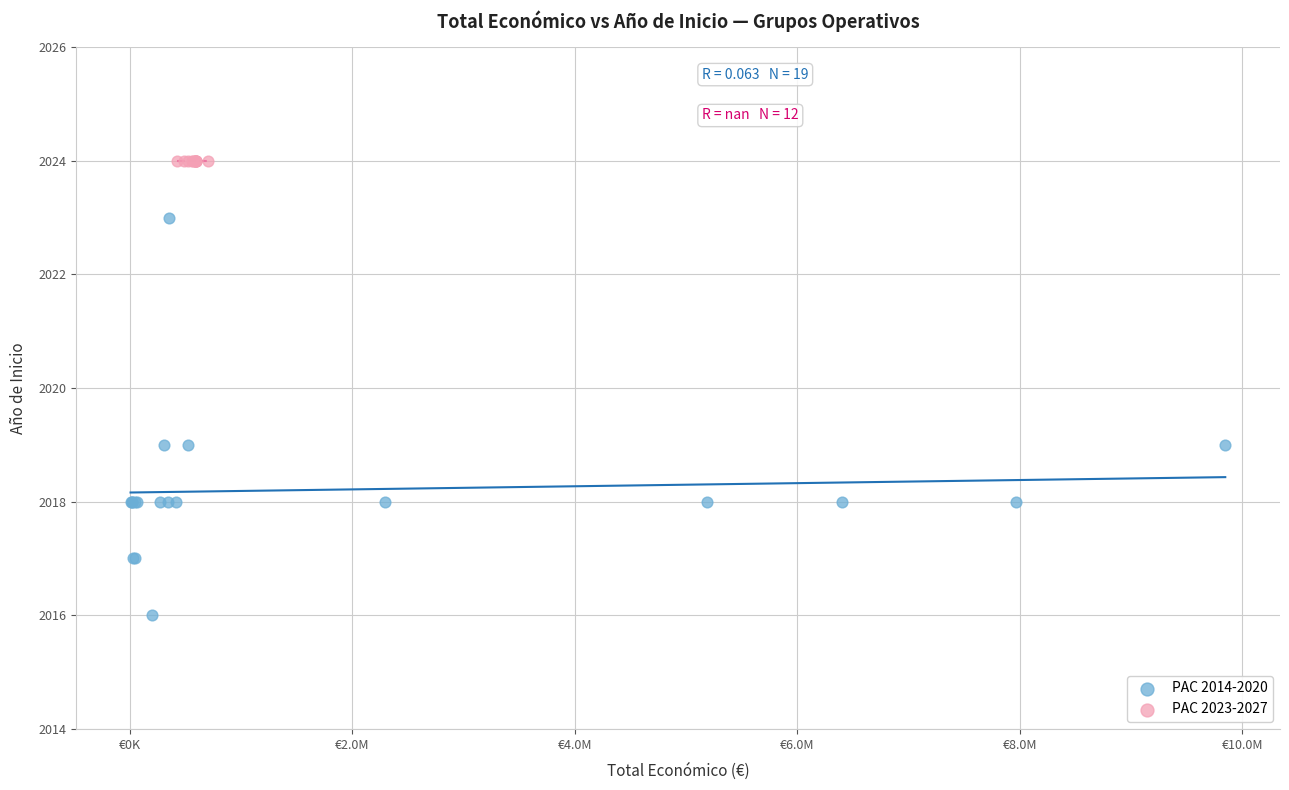

Which series reaches the maximum Y coordinate?

PAC 2023-2027